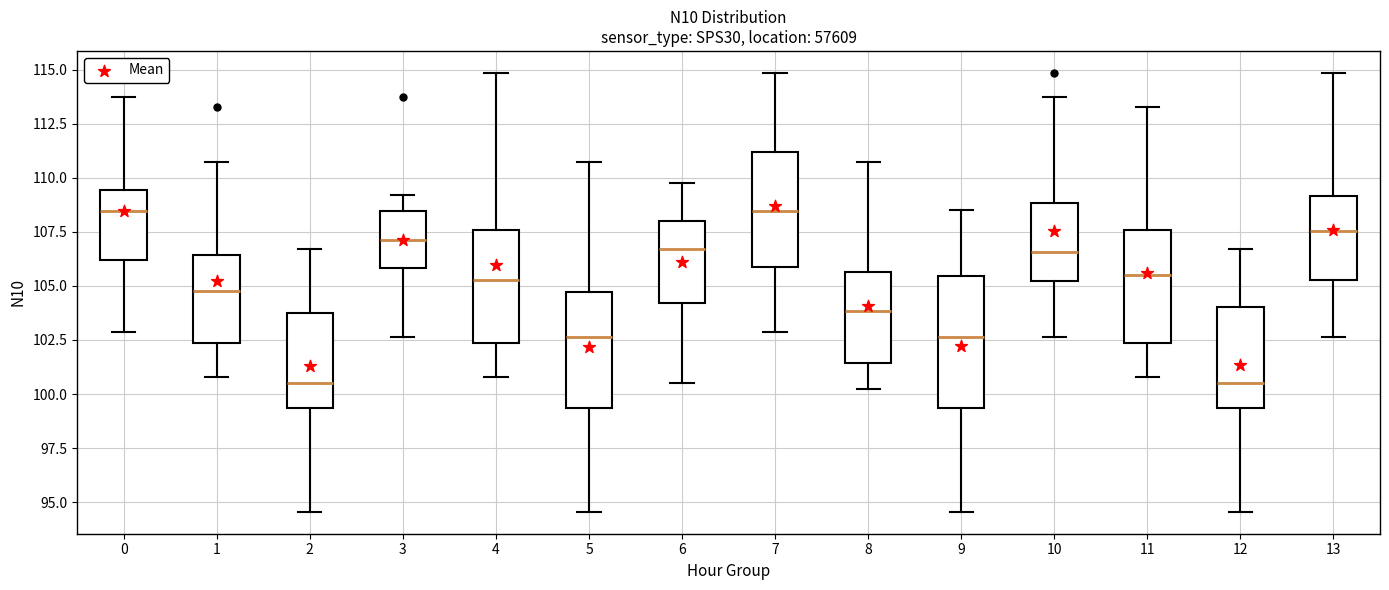

Where does the median line of the box at x = 13 sit on the y-axis? The values are not printed on the chart, so give them approximately, as read against the axis.

107.5